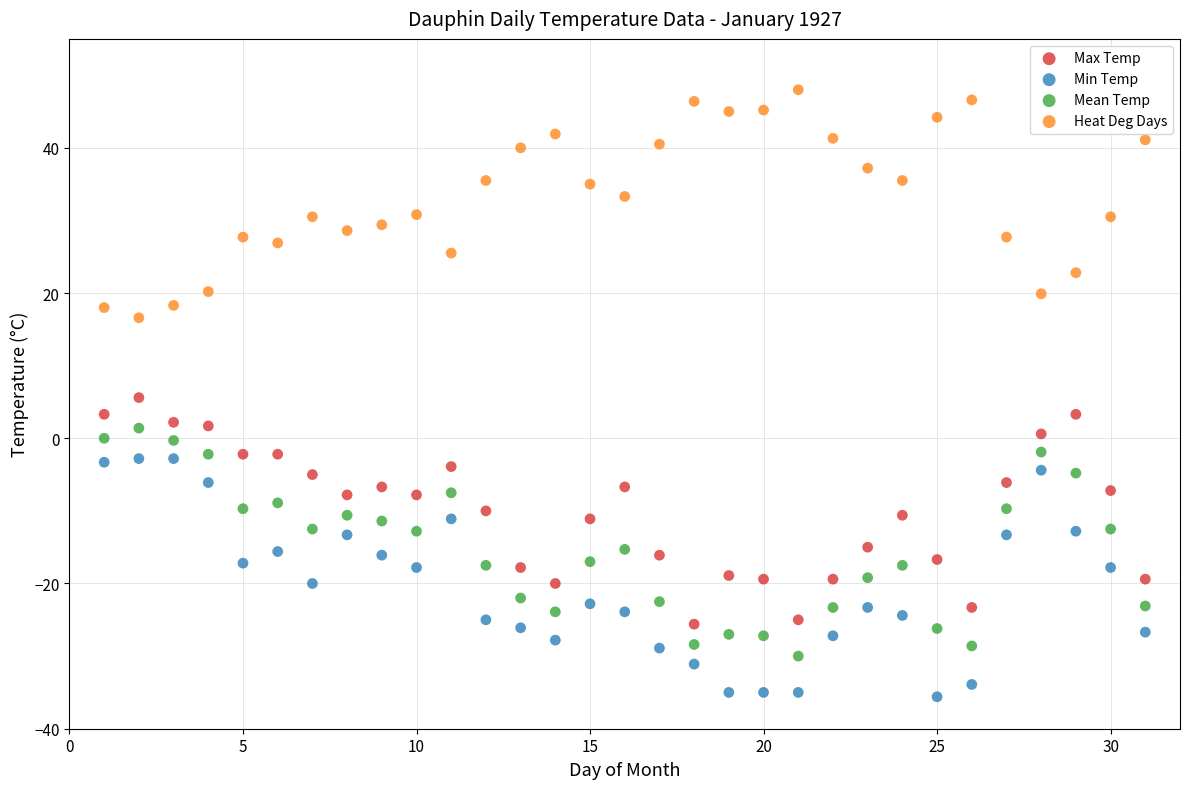

Across all data points, what is the range of X values (max minus min)?

30.0